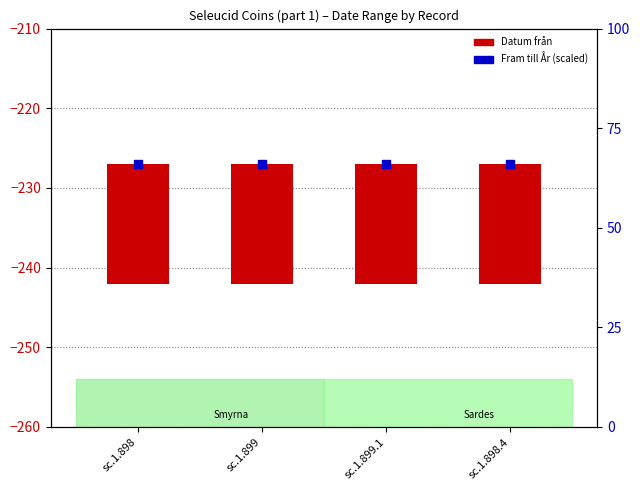

What is the total value across all series at sc.1.899.1?

81